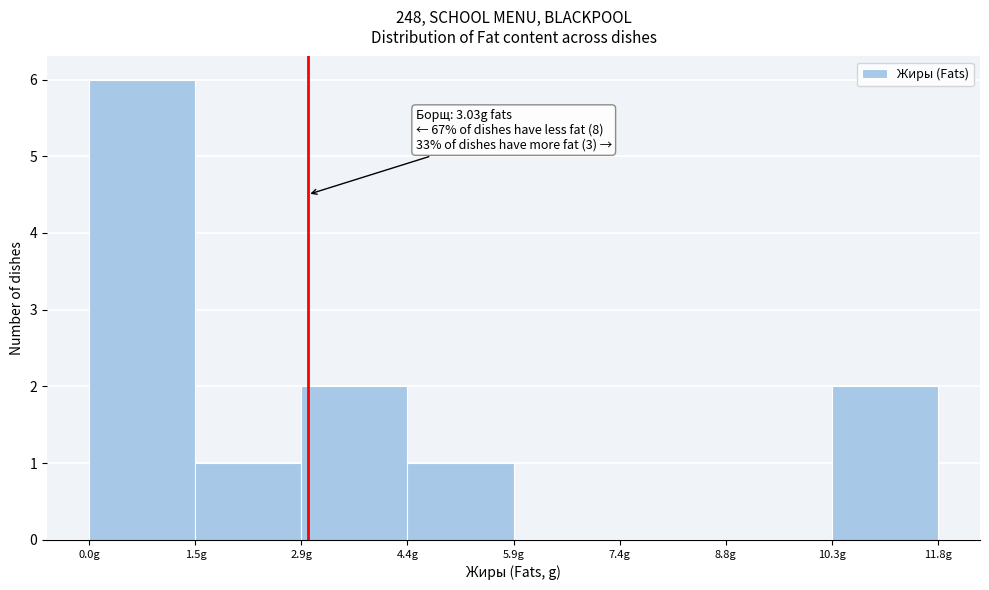

Which range on the x-axis has the tallest bar?

0.0 to 1.4